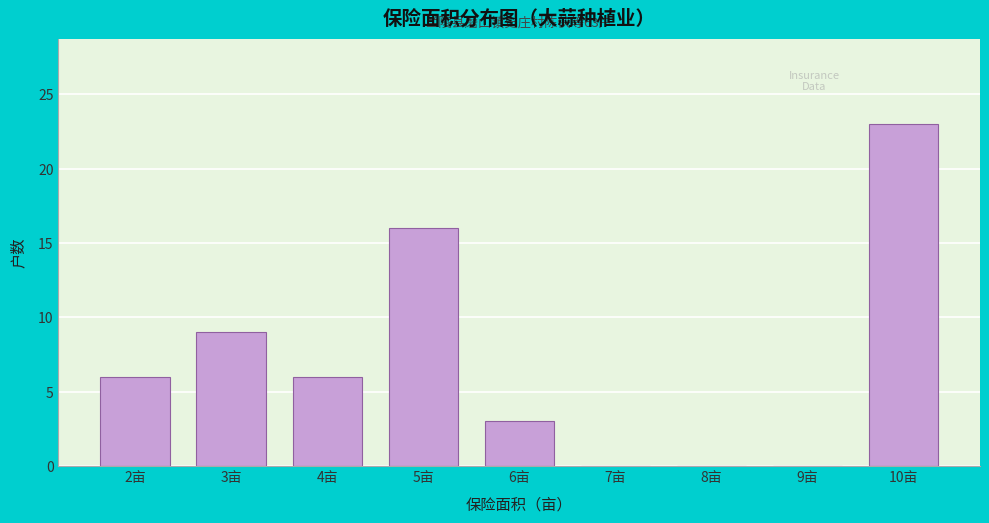

Reading left to right, what are all the values shown in this chart?

2亩=6	3亩=9	4亩=6	5亩=16	6亩=3	7亩=0	8亩=0	9亩=0	10亩=23